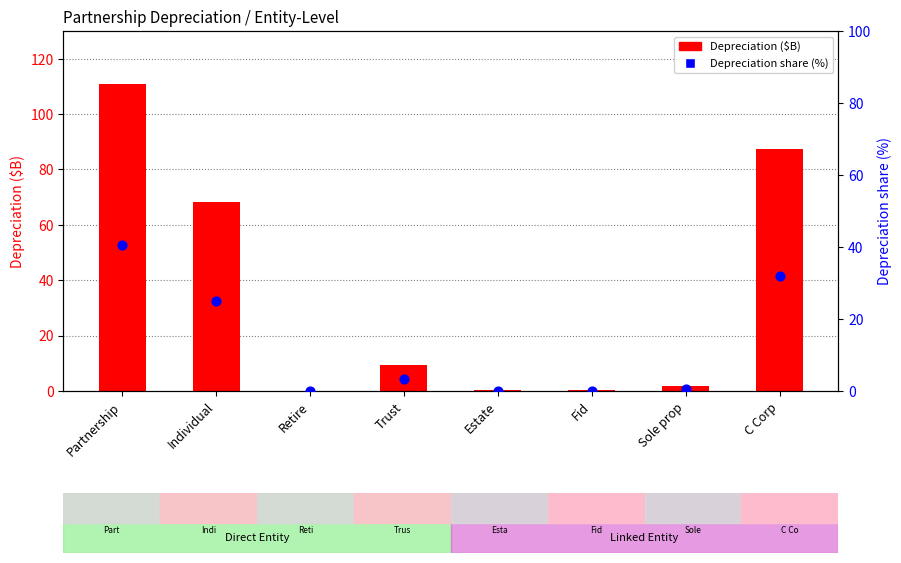

Which series has the widest spread of Y values?

Depreciation ($B)